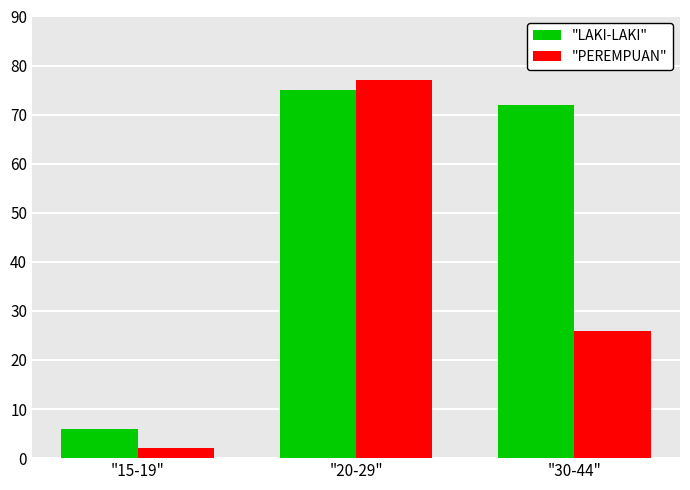

At which category does the chart reach its minimum across all series?

"15-19"